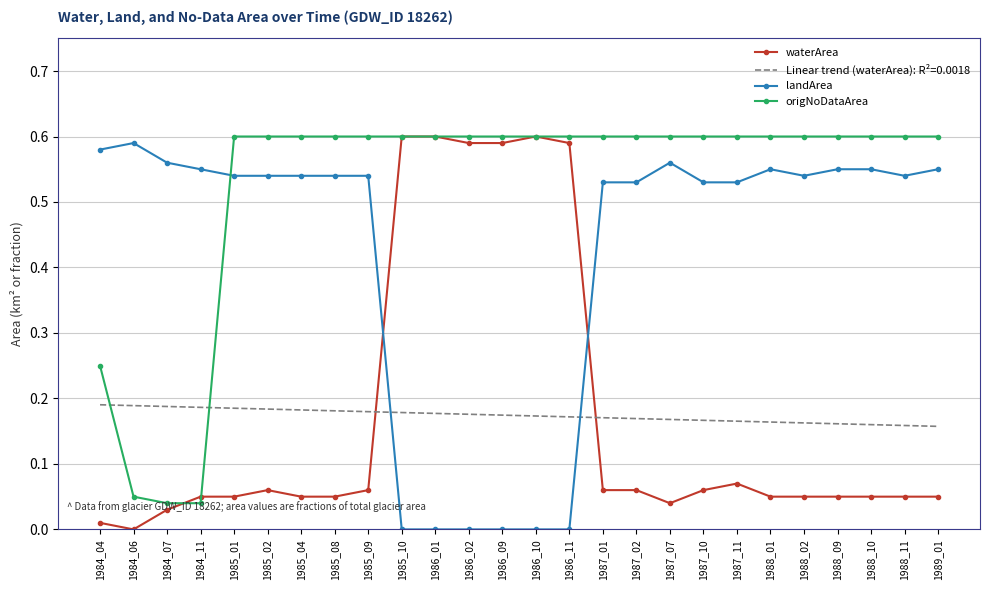

Is it true that waterArea equals 0.0 at 1984_07?

True